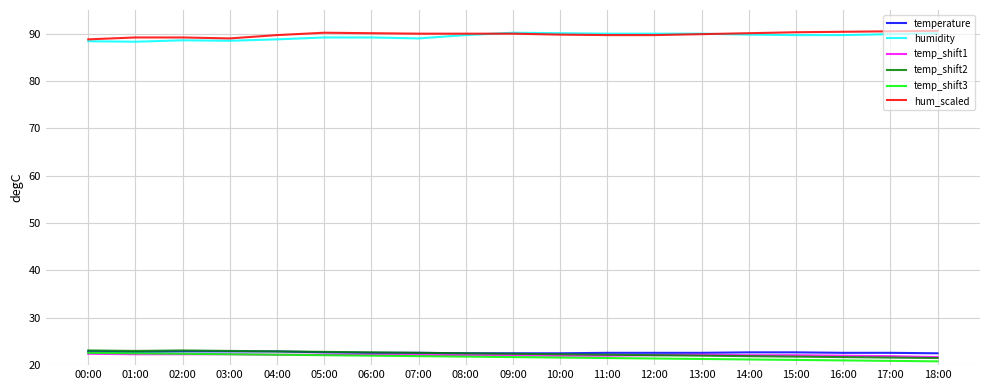

What is the maximum value shown in the chart?

90.6